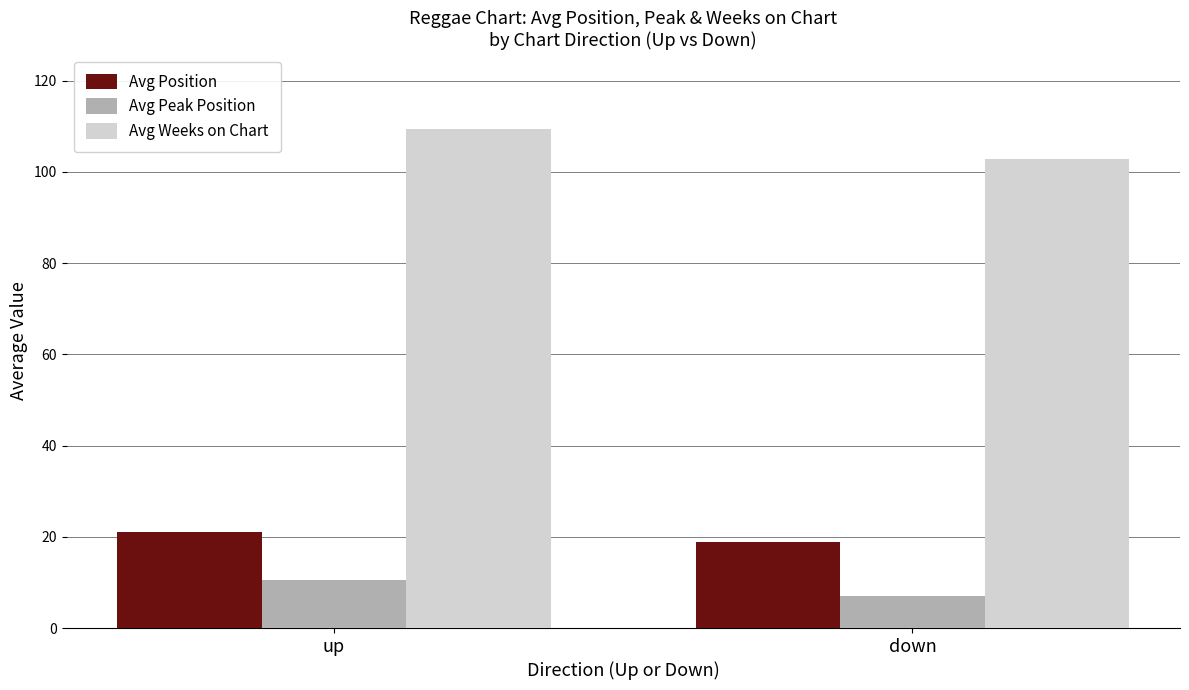

Read the Avg Weeks on Chart value at down.

102.9